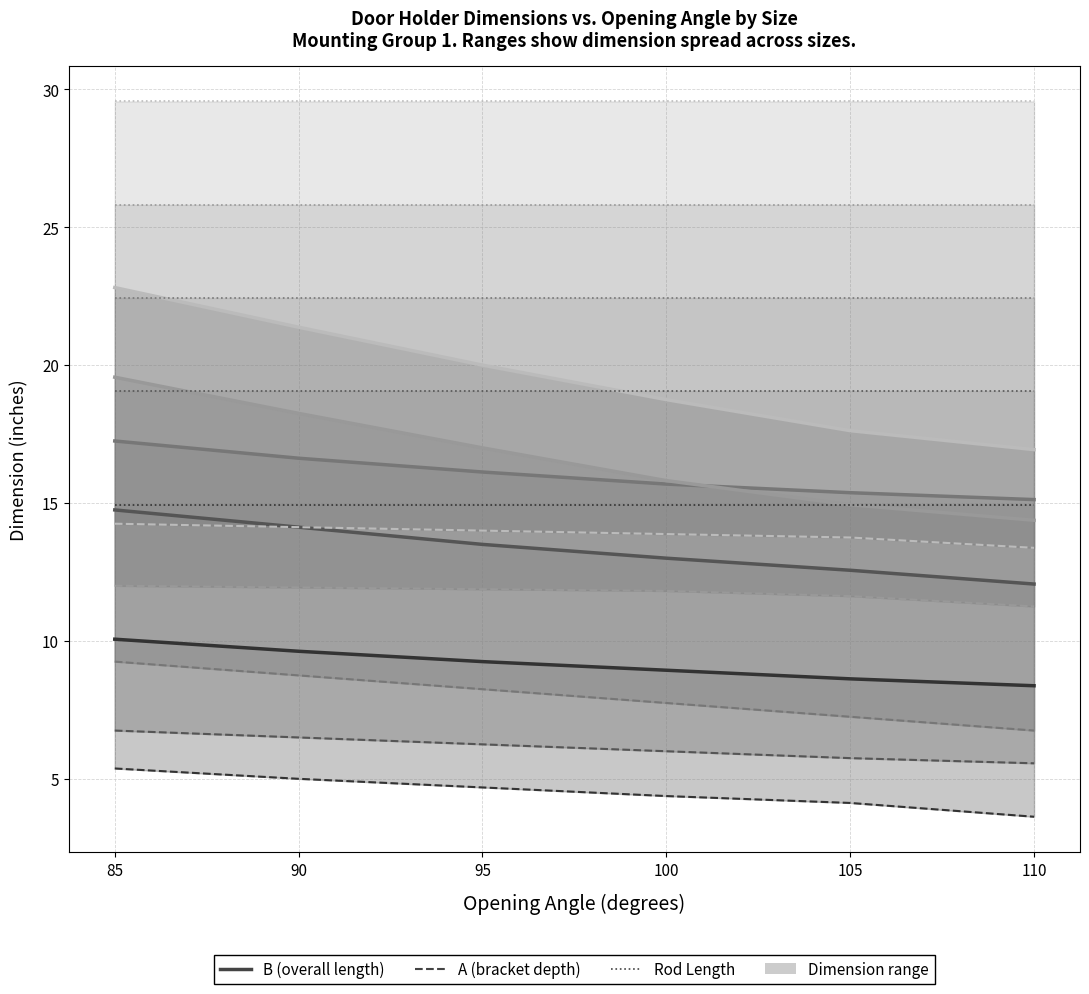

The value of Size 706 A at 100 is 13.9. True or false?

True